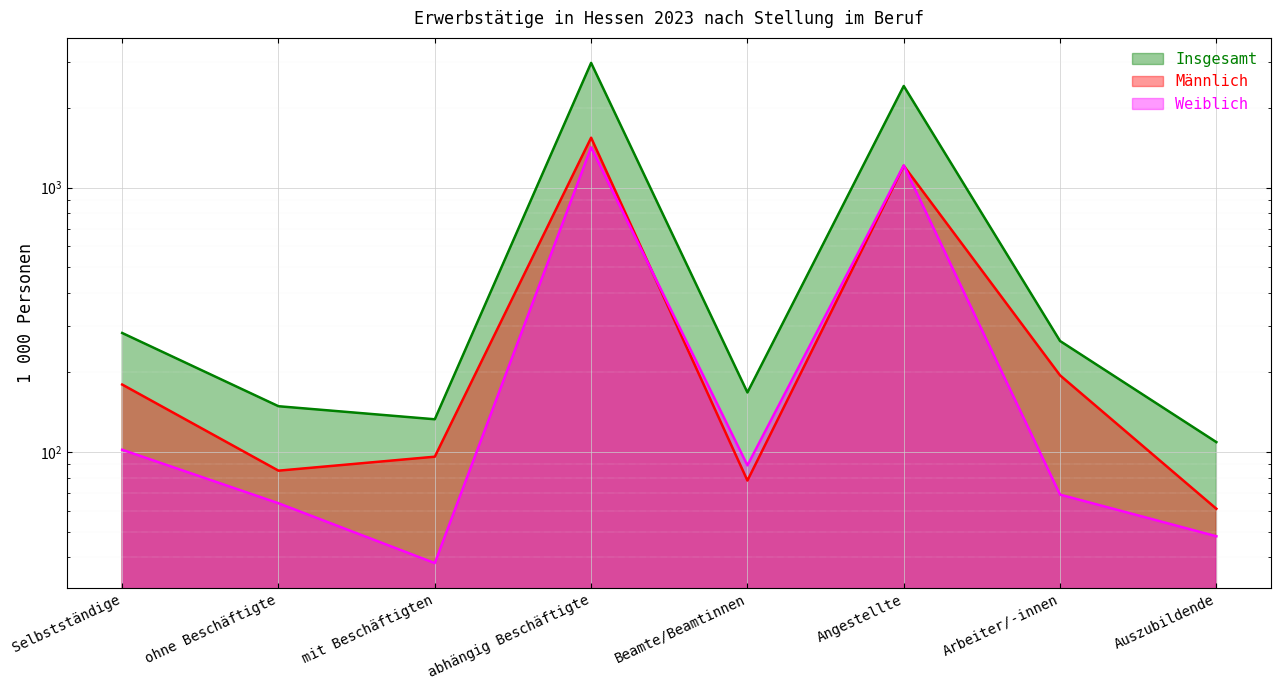

The value of Weiblich at Arbeiter/-innen is 69. True or false?

True